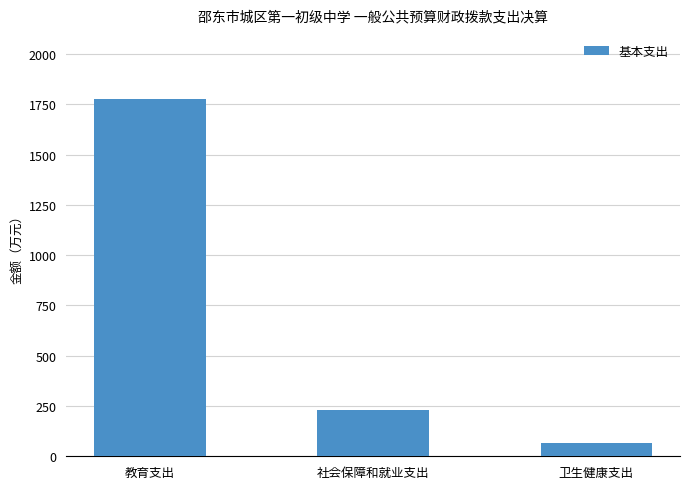

What value does the data have at 教育支出?

1774.1